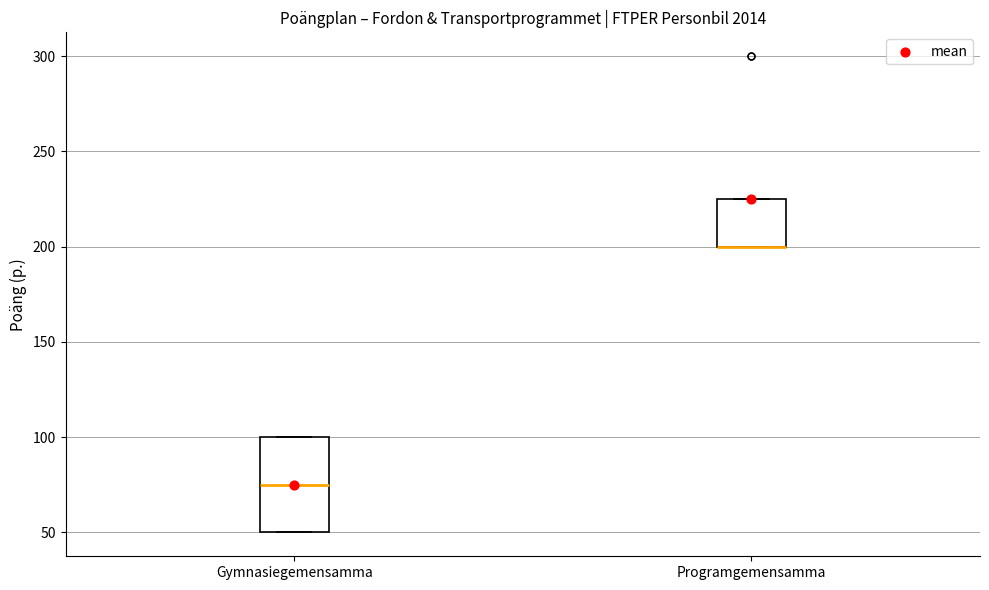

Which box is the tallest, from its lower edge to its upper edge?

Gymnasiegemensamma